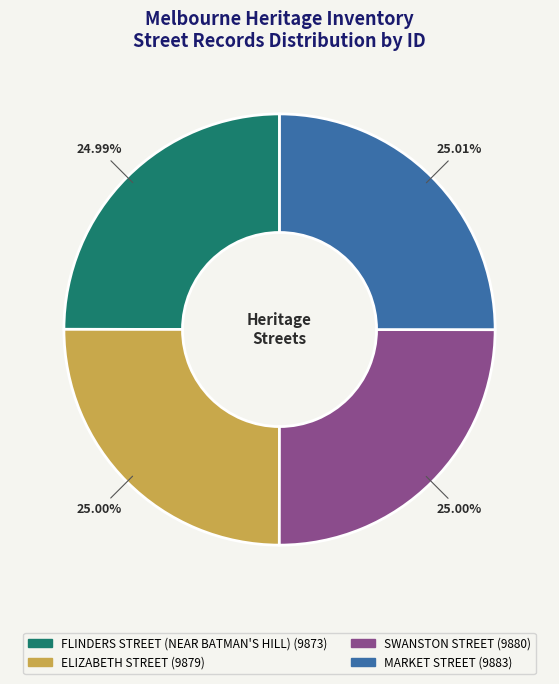

Approximately how many times larger is the value at SWANSTON STREET compared to ELIZABETH STREET?

1.0